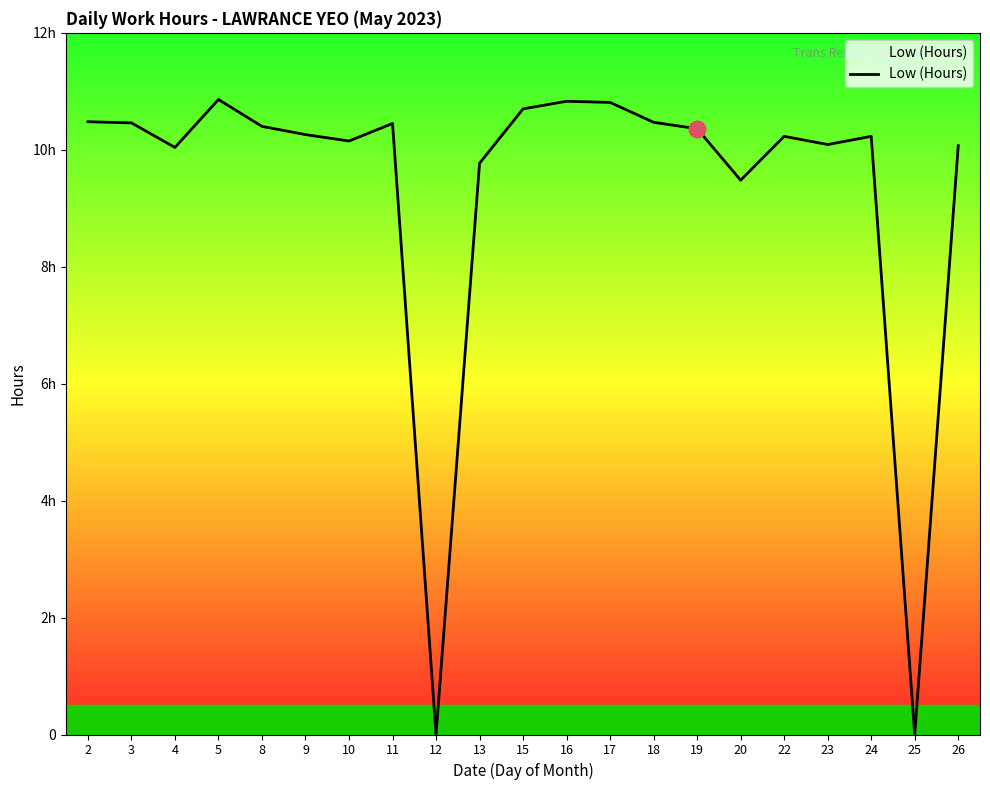

Between 12 and 22, which is larger?

22